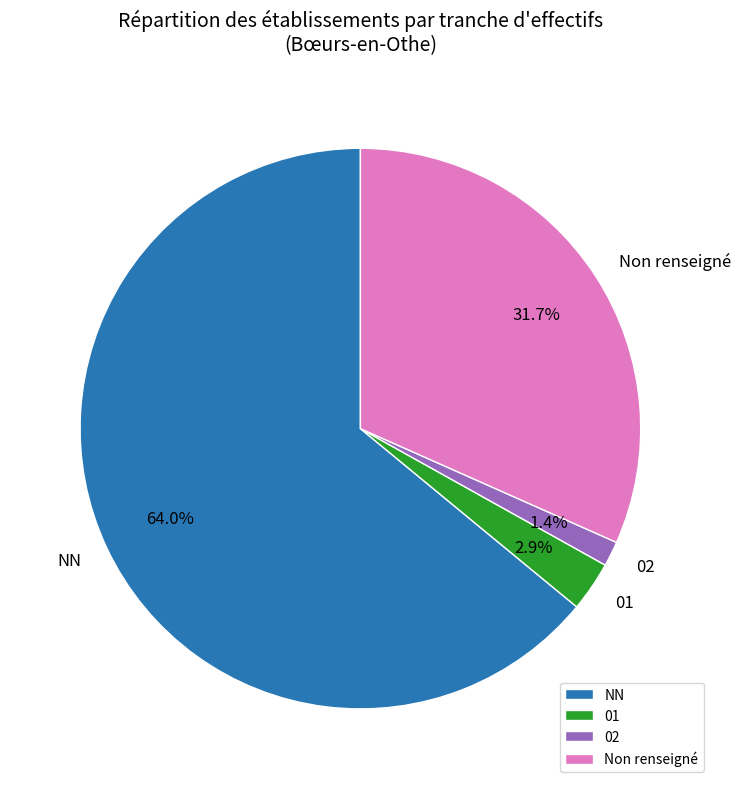

To the nearest percent, what is the average slice percentage?

25%